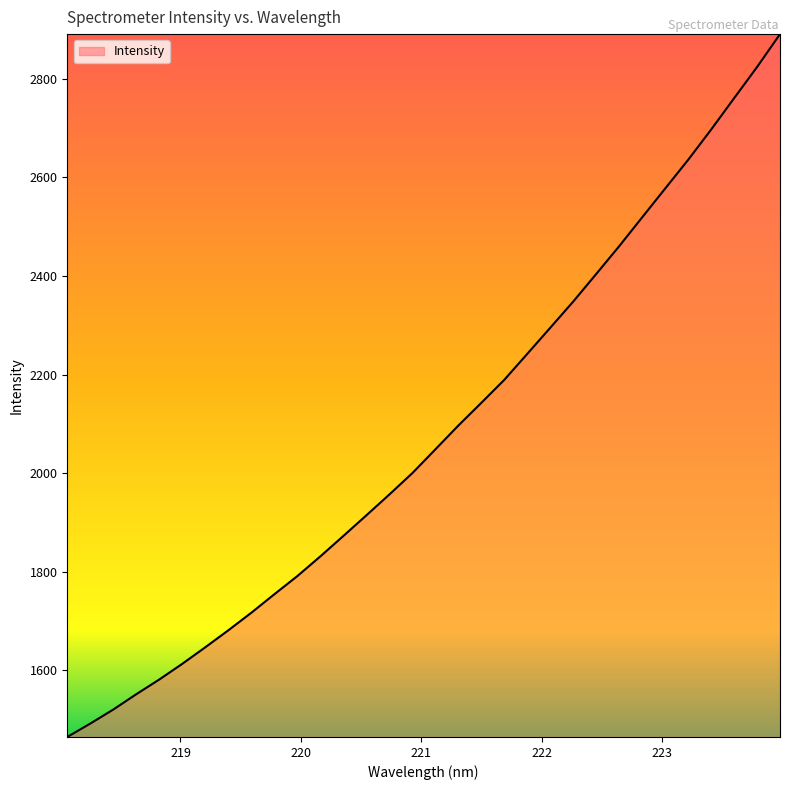

What is the difference between the maximum and minimum values?

1426.2